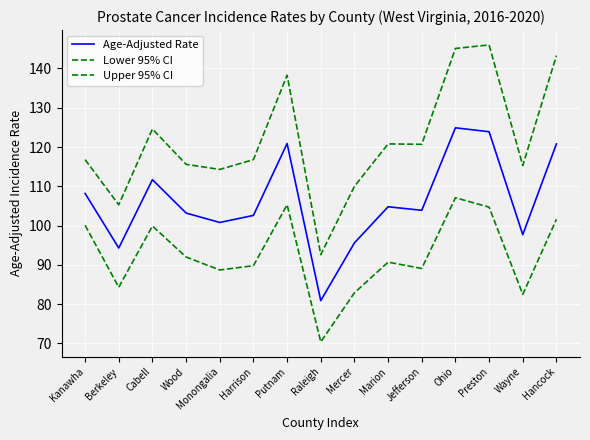

What is the label of the 6th point from the right?

Marion